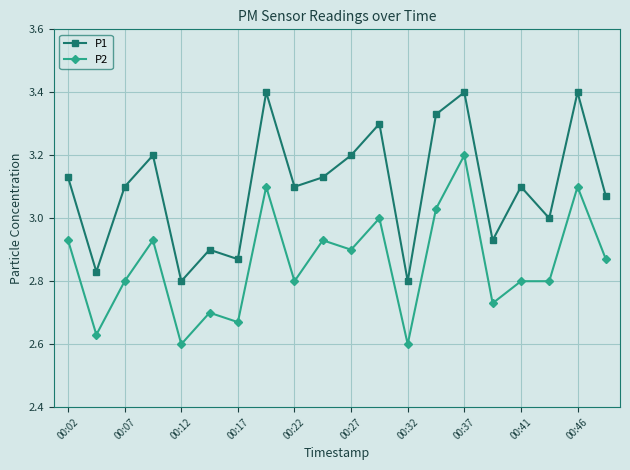

How many interior local valleys does the P1 series have?

7